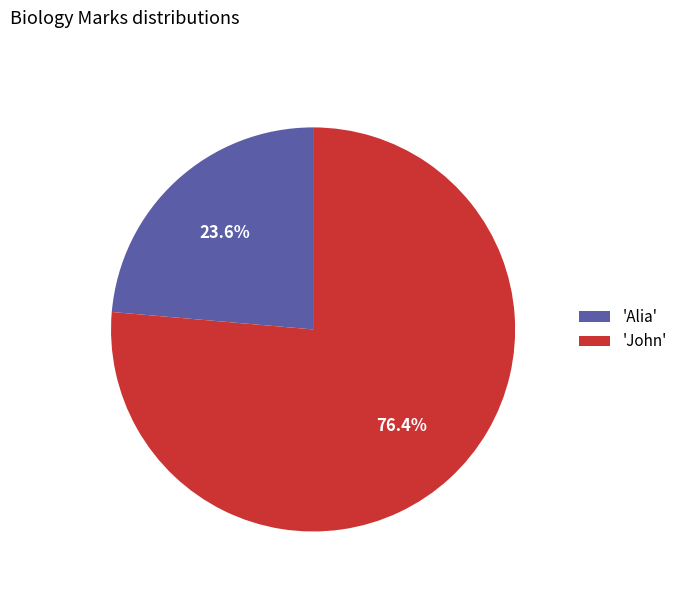

What is the largest slice in the pie chart?

'John'